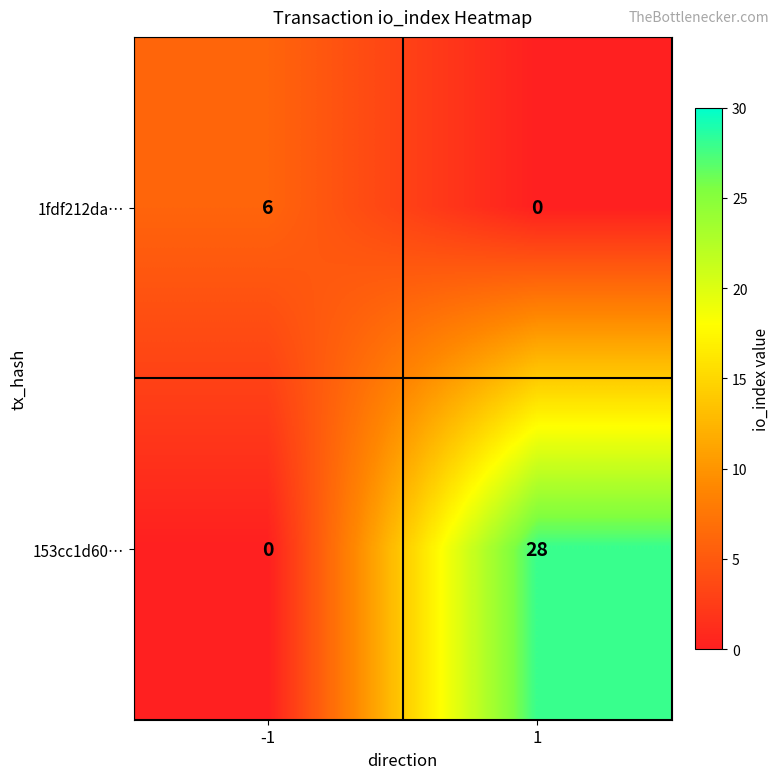

True or false: 153cc1d60… has a value of 14 at 1.

False